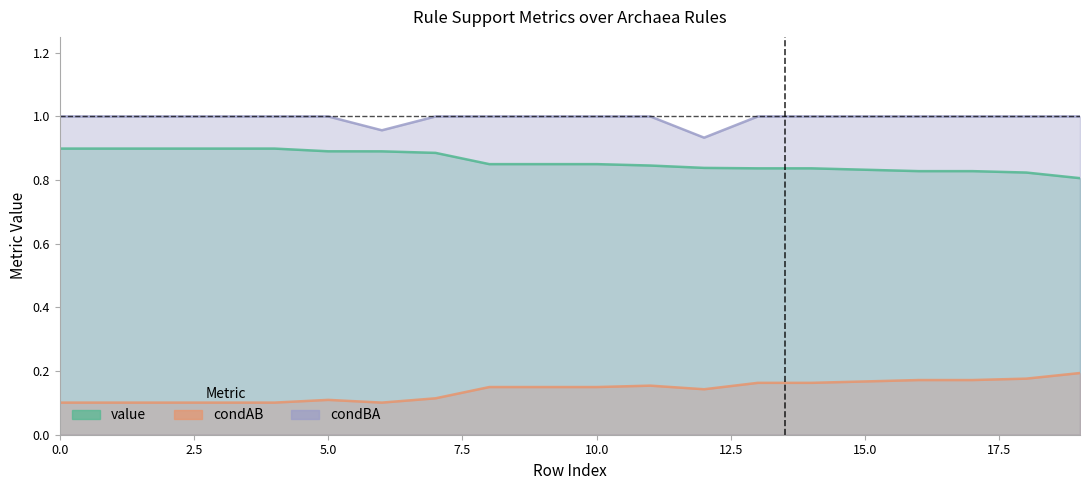

What is the label of the 14th point from the left?

13